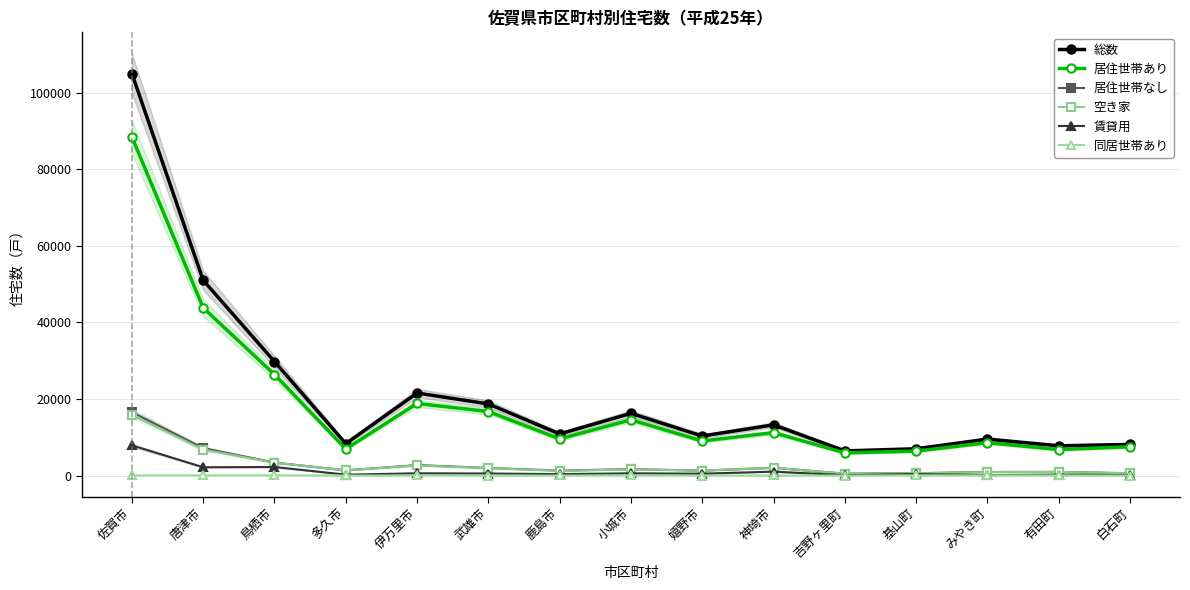

Where is the first local maximum for 空き家?

伊万里市